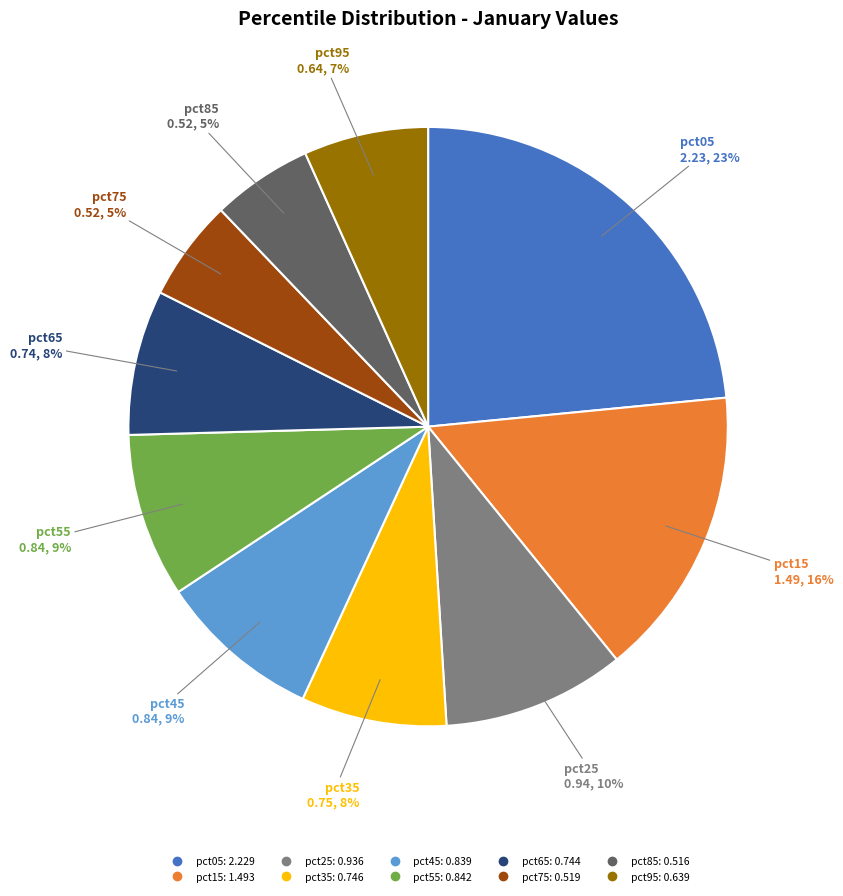

How many slices are in this pie chart?

10